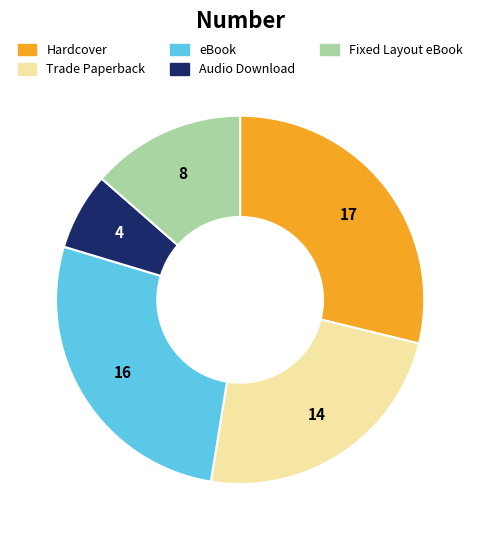

Do Audio Download and Fixed Layout eBook together represent more than half of the pie?

No